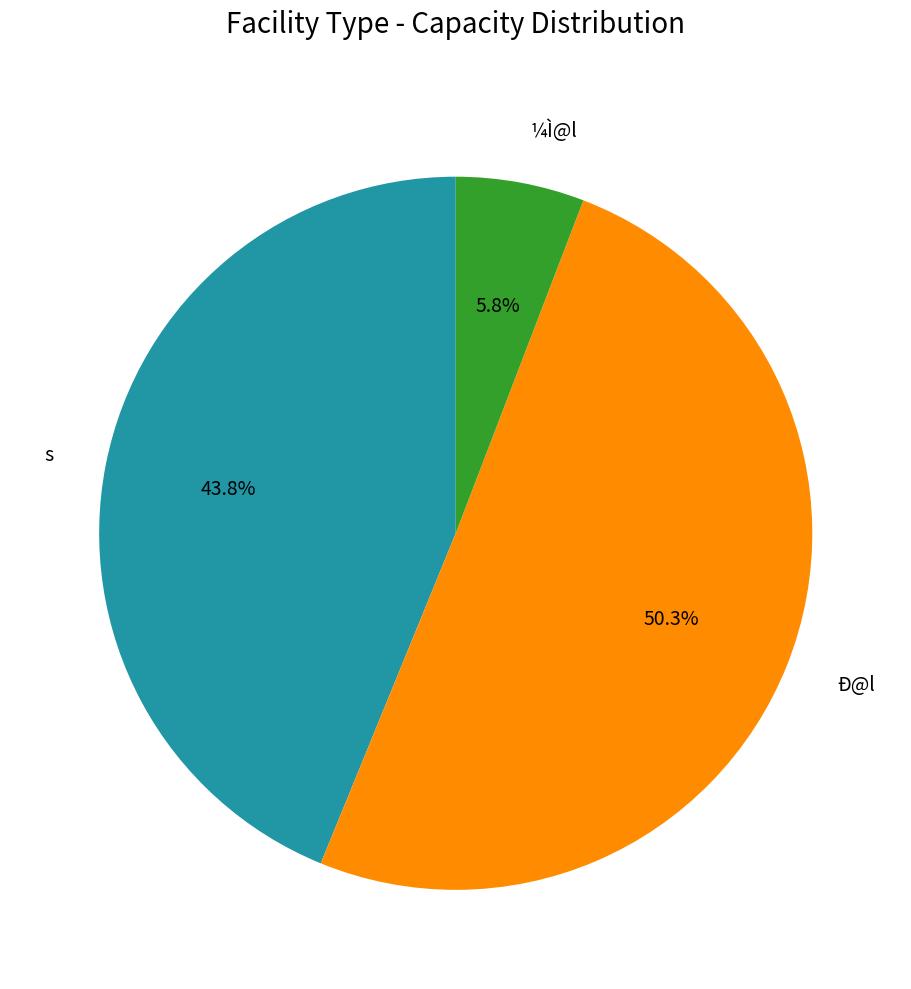

What percentage do s and Ð@l together represent?

94.2%